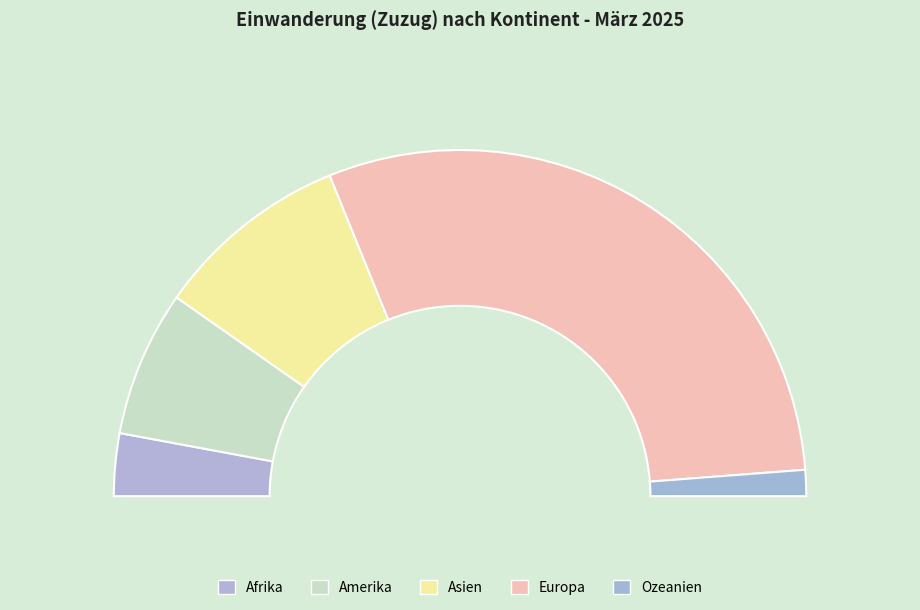

Approximately how many times larger is the value at Amerika compared to Asien?

0.7